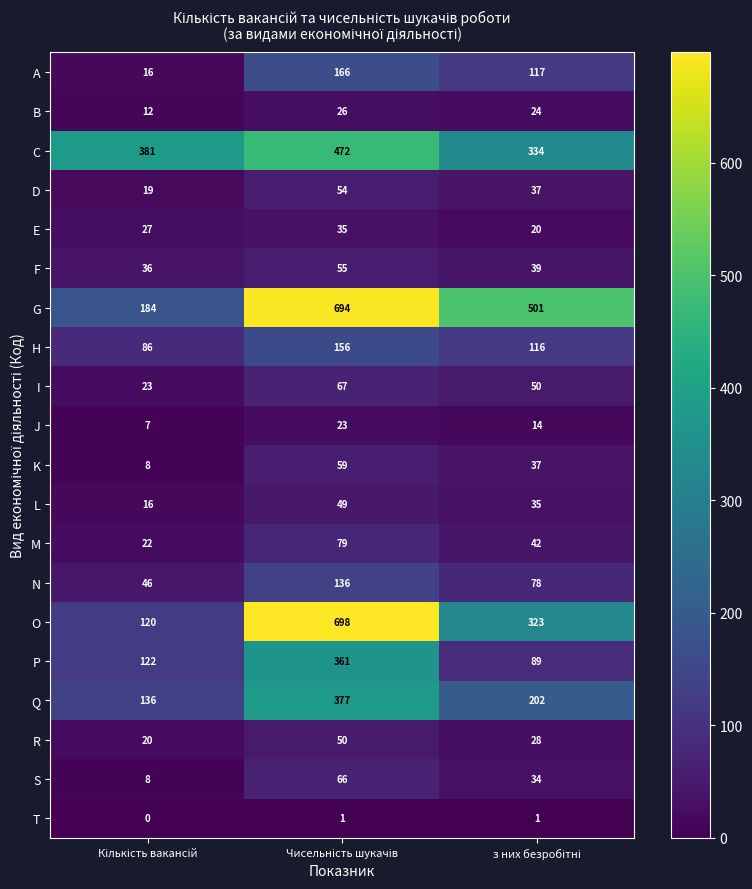

What is the greatest value displayed?

698